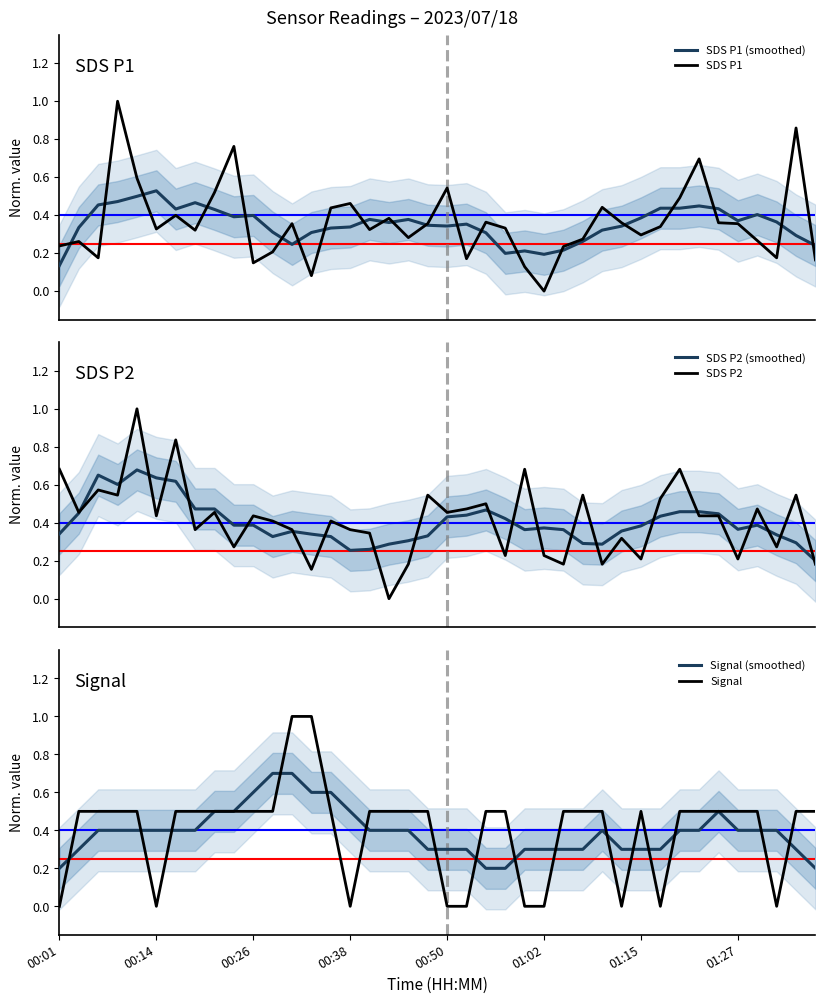

How many data points does each series have?

40